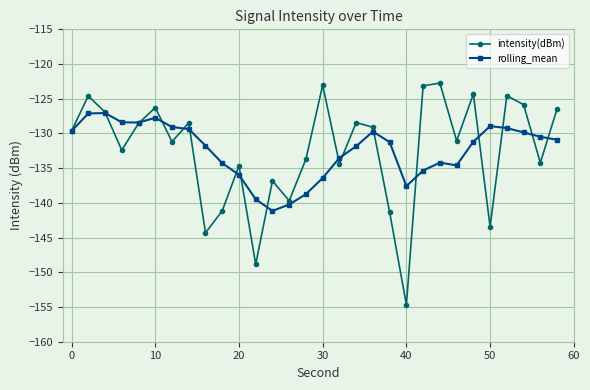

List the series in order of their peak value, lowest first.

rolling_mean, intensity(dBm)